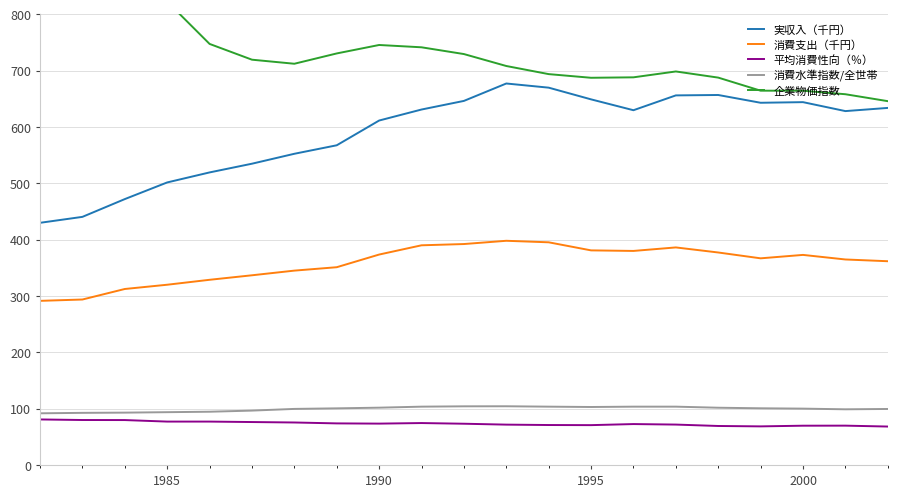

In 消費支出（千円）, how many points are higher than both neighbors (excluding endpoints)?

3